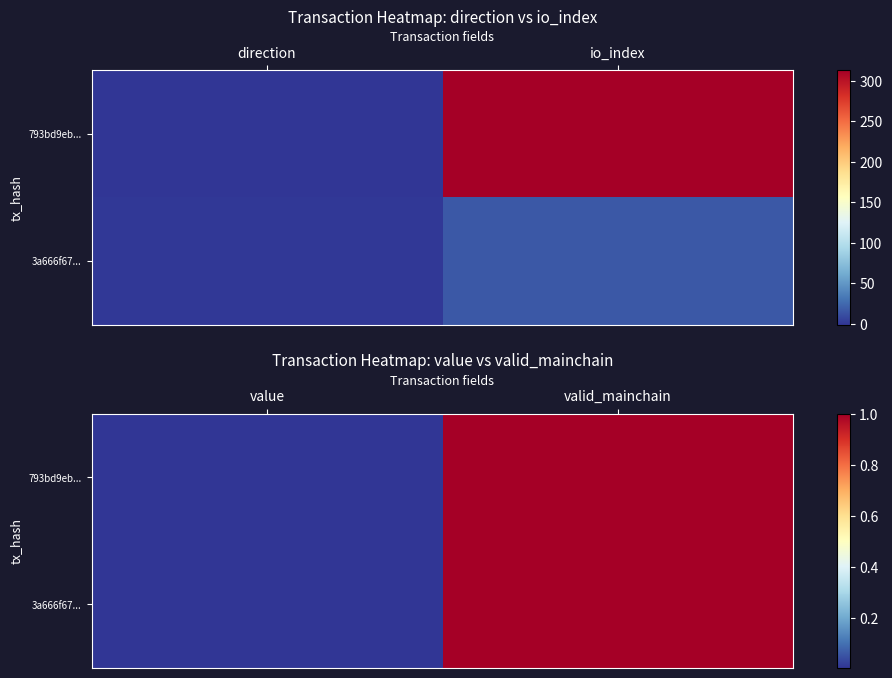

At which category is the sum across all series the highest?

valid_mainchain